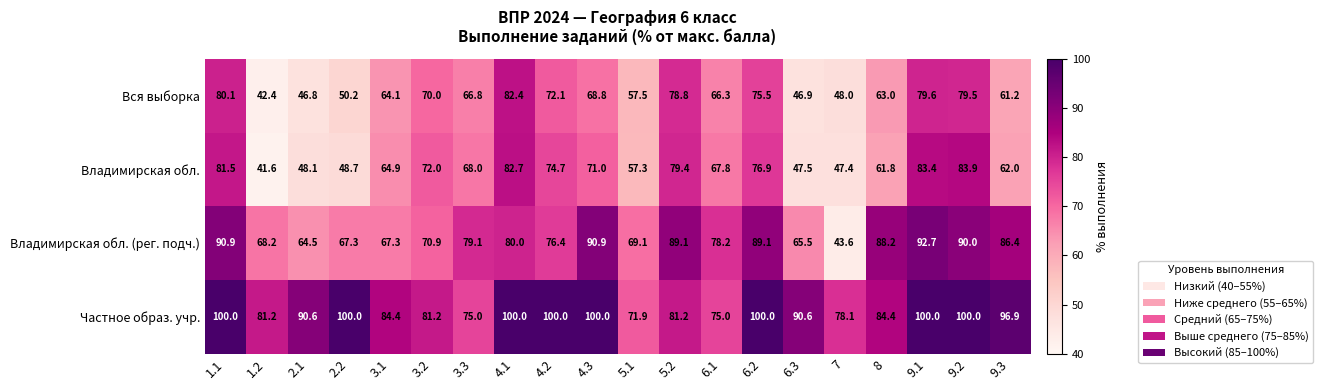

What is the sum of the Вся выборка values at 4.3 and 9.3?

130.0